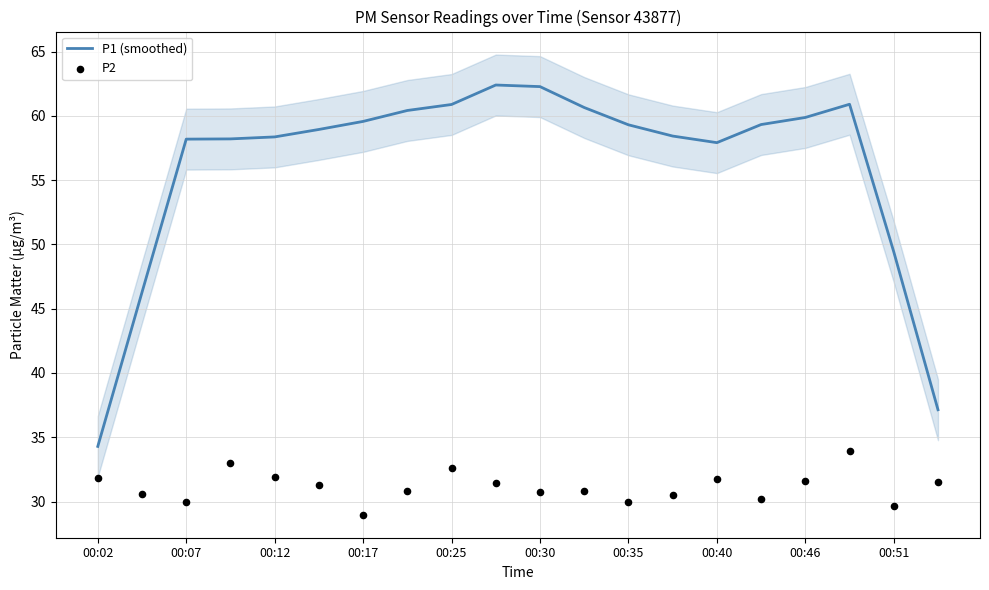

At which category is the sum across all series the highest?

17